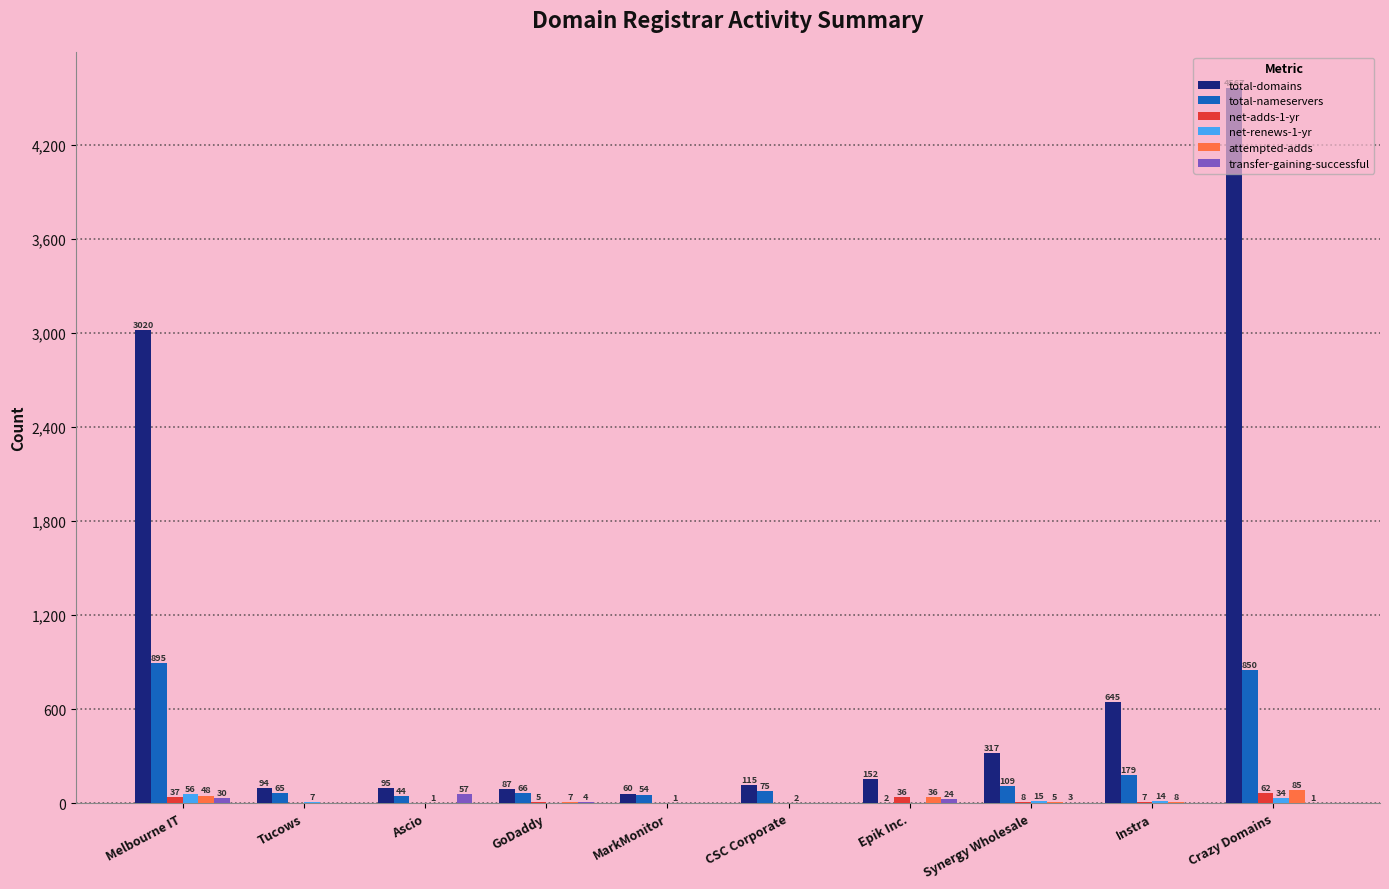

How many positive values does the transfer-gaining-successful series have?

6